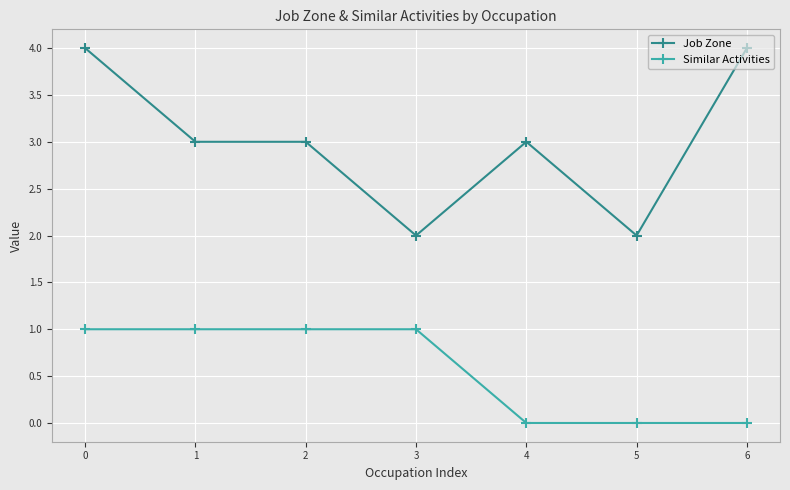

Count the number of data series in this chart.

2